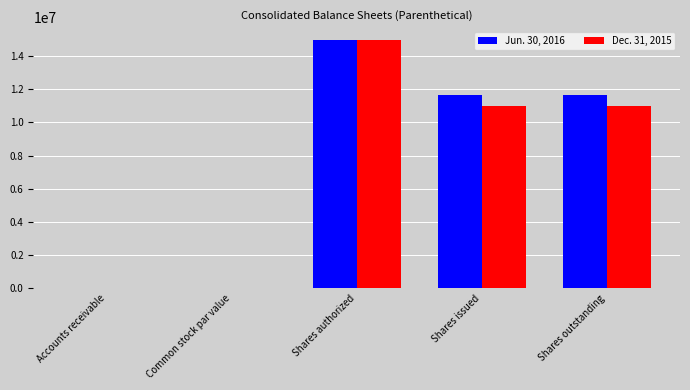

At which category is the sum across all series the highest?

Shares authorized